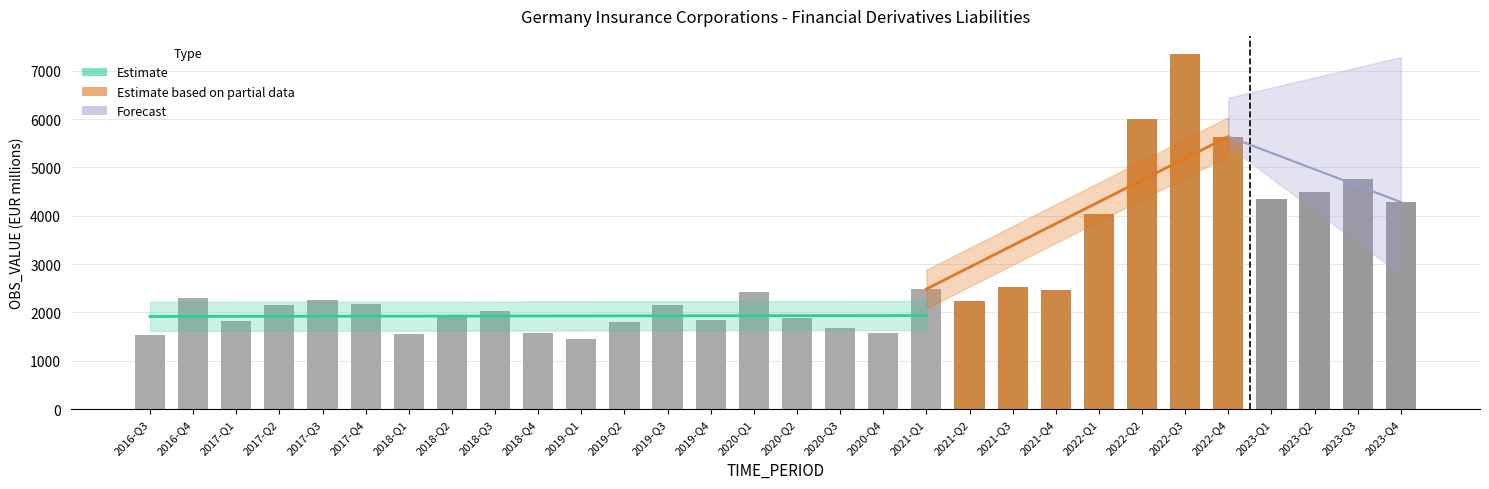

What is the value of the 4th bar from the left?

2147